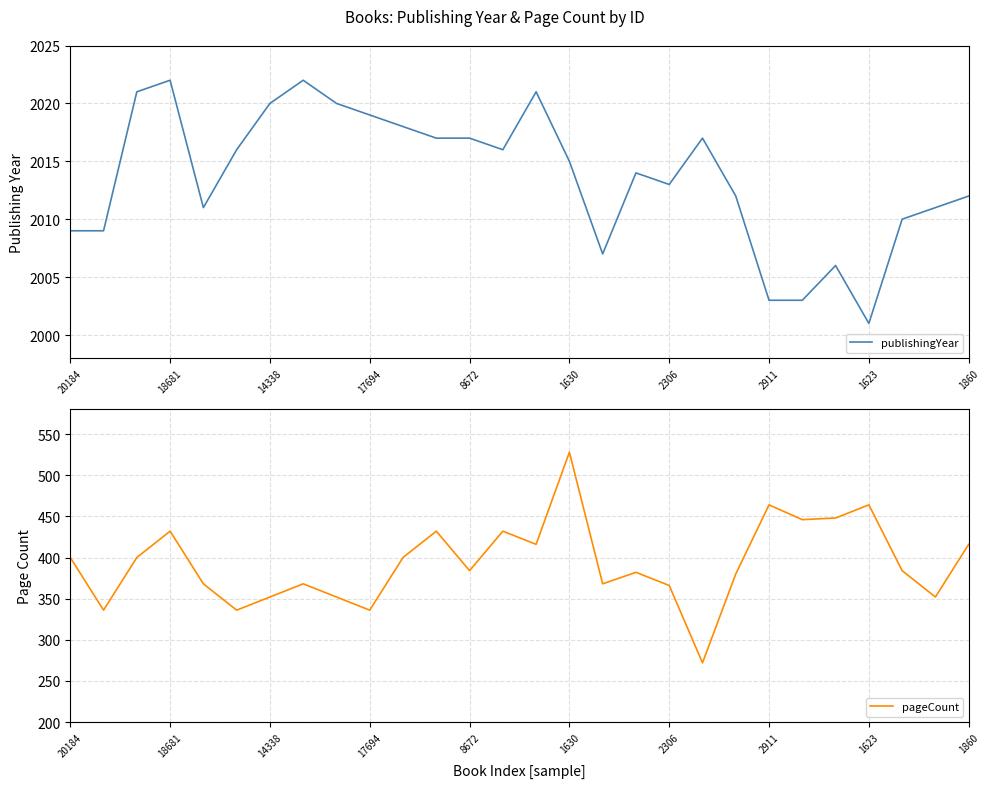

What is the sum of the publishingYear values at 2306 and 18681?

4035